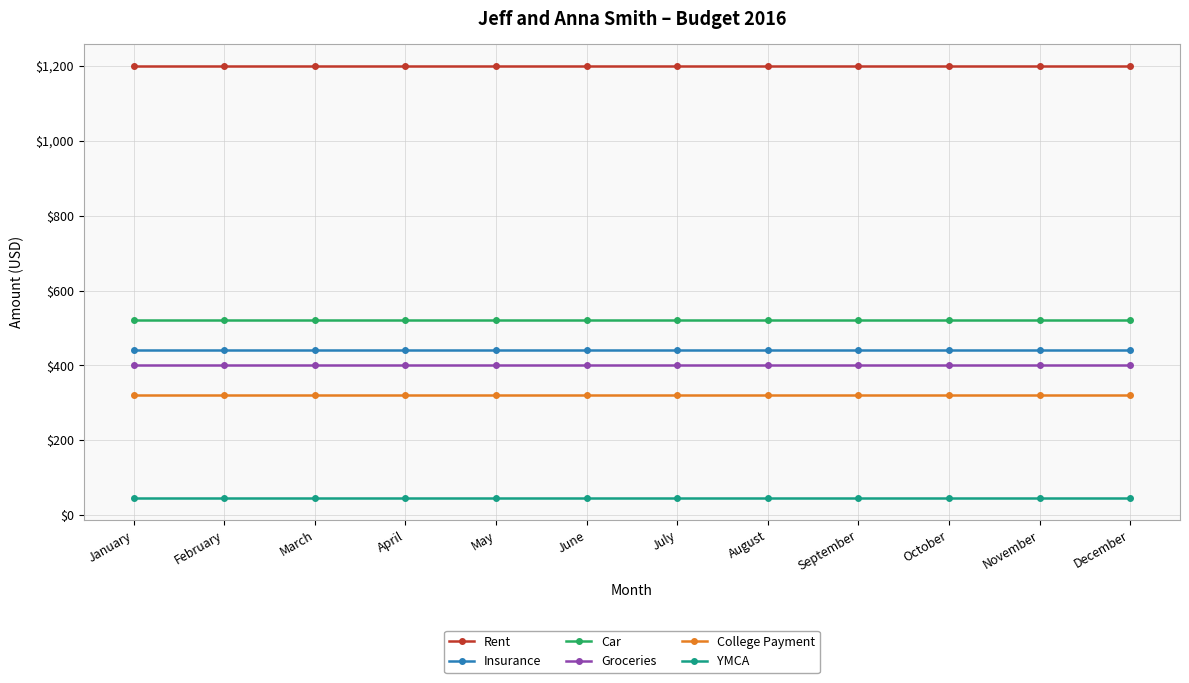

What is the approximate value of College Payment at October?

320